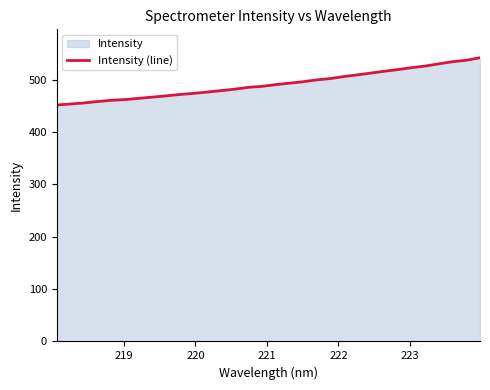

What is the smallest value displayed?

451.8